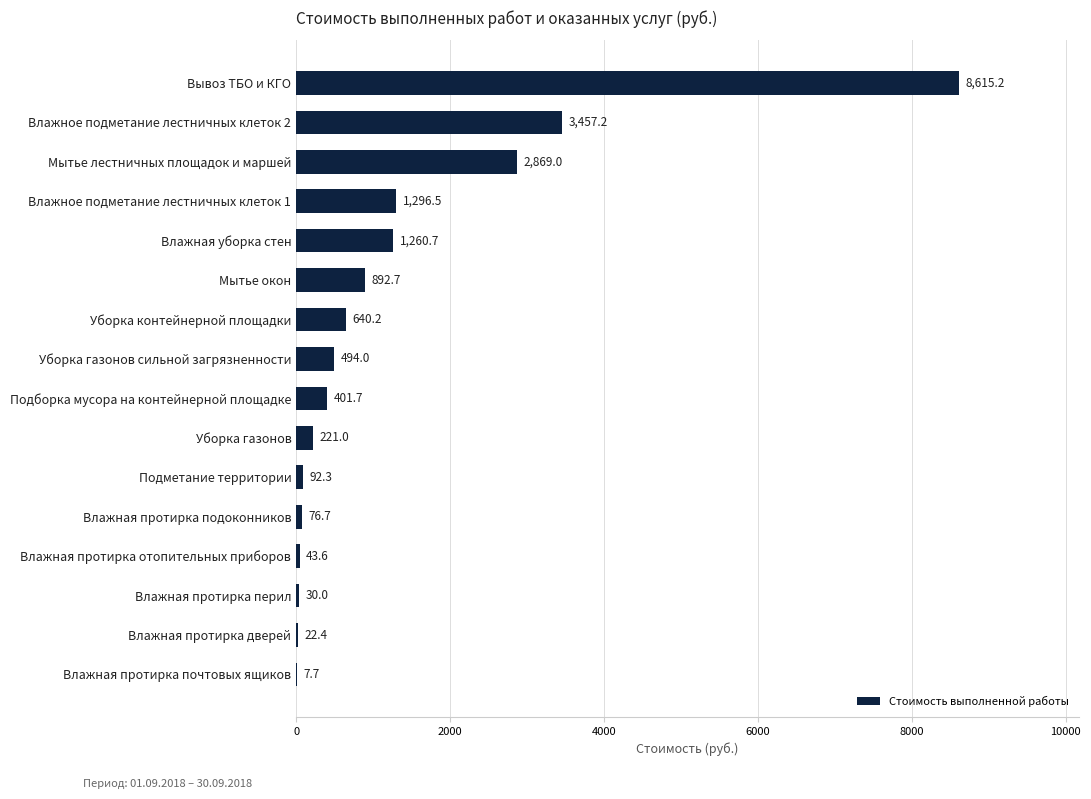

What is the maximum value shown in the chart?

8615.2